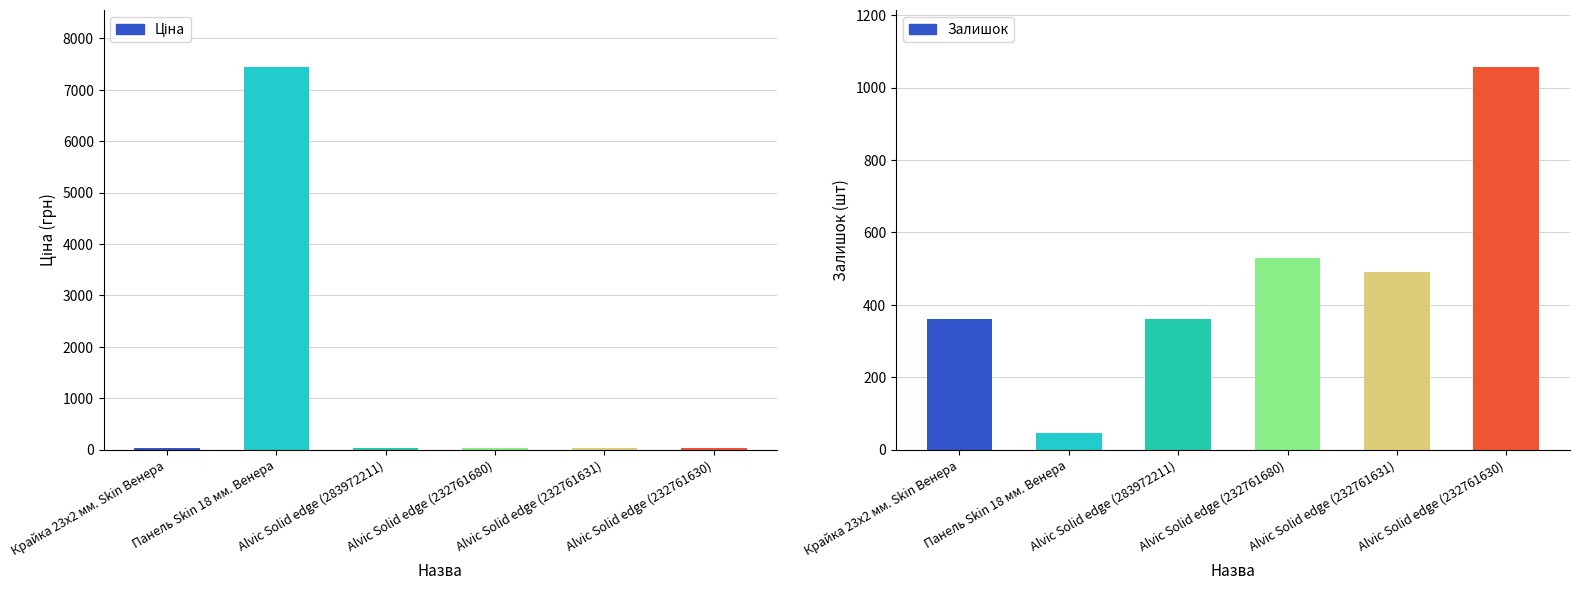

What is the total value across all series at Крайка 23x2 мм. Skin Венера?

392.1